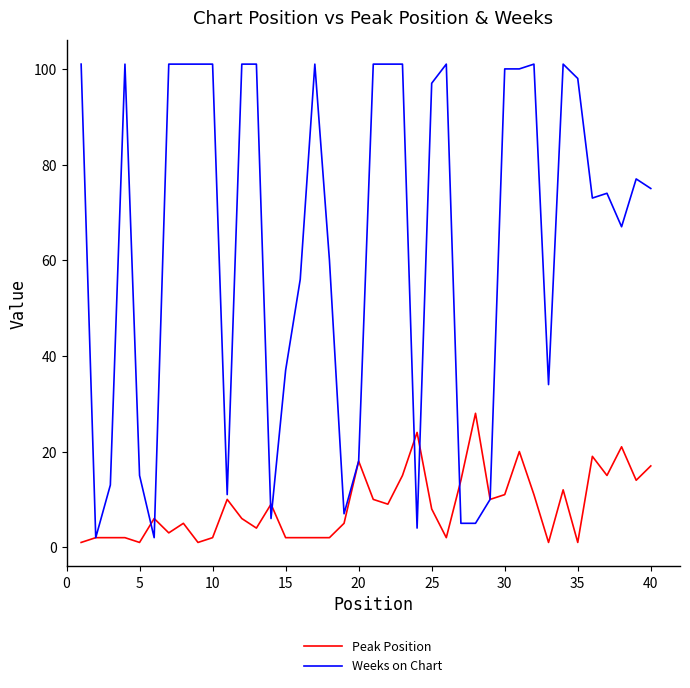

List the series in order of their overall mean, highest first.

Weeks on Chart, Peak Position